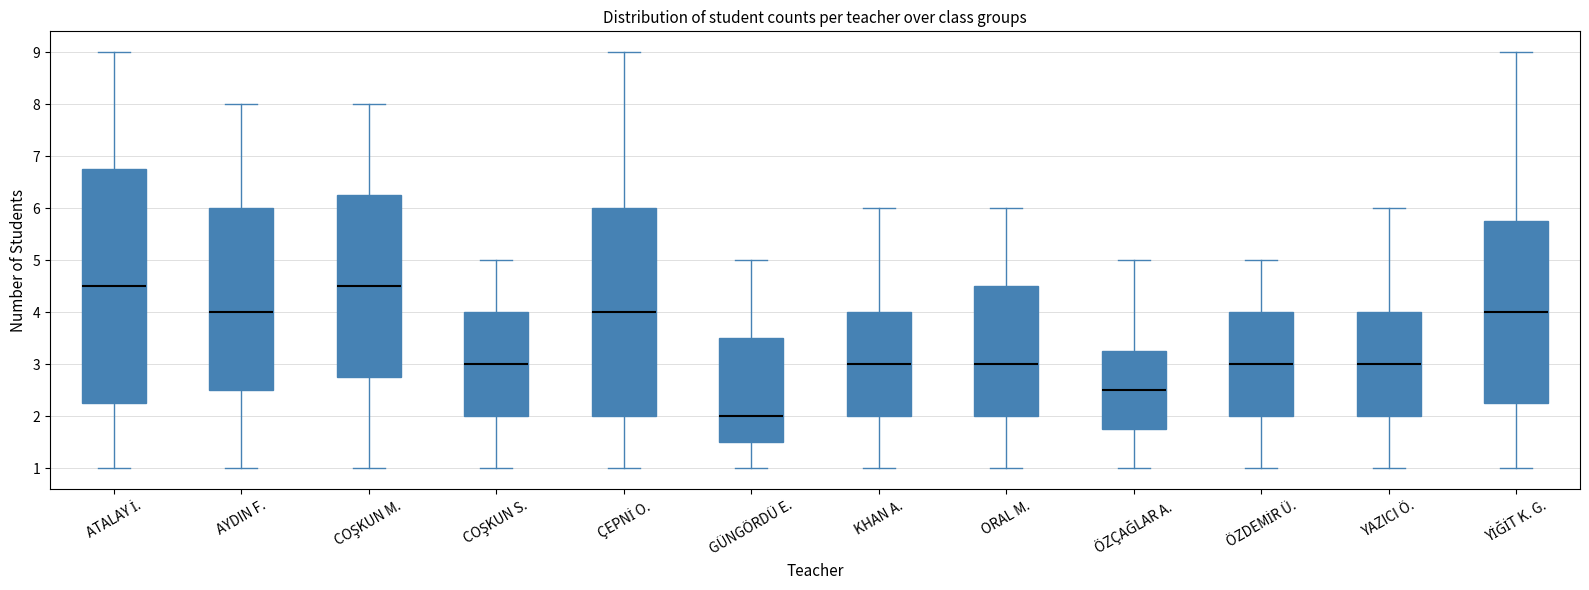

Reading left to right, read every box against the y-axis: the position of its median line, the range the box covers, and the ends of its whiskers. The values are not printed on the chart, so give them approximately, as read against the axis.

ATALAY İ.: median 4.5, box 2.3 to 6.8, whiskers 1.0 to 9.0
AYDIN F.: median 4.0, box 2.5 to 6.0, whiskers 1.0 to 8.0
COŞKUN M.: median 4.5, box 2.8 to 6.3, whiskers 1.0 to 8.0
COŞKUN S.: median 3.0, box 2.0 to 4.0, whiskers 1.0 to 5.0
ÇEPNİ O.: median 4.0, box 2.0 to 6.0, whiskers 1.0 to 9.0
GÜNGÖRDÜ E.: median 2.0, box 1.5 to 3.5, whiskers 1.0 to 5.0
KHAN A.: median 3.0, box 2.0 to 4.0, whiskers 1.0 to 6.0
ORAL M.: median 3.0, box 2.0 to 4.5, whiskers 1.0 to 6.0
ÖZÇAĞLAR A.: median 2.5, box 1.8 to 3.3, whiskers 1.0 to 5.0
ÖZDEMİR Ü.: median 3.0, box 2.0 to 4.0, whiskers 1.0 to 5.0
YAZICI Ö.: median 3.0, box 2.0 to 4.0, whiskers 1.0 to 6.0
YİĞİT K. G.: median 4.0, box 2.3 to 5.8, whiskers 1.0 to 9.0